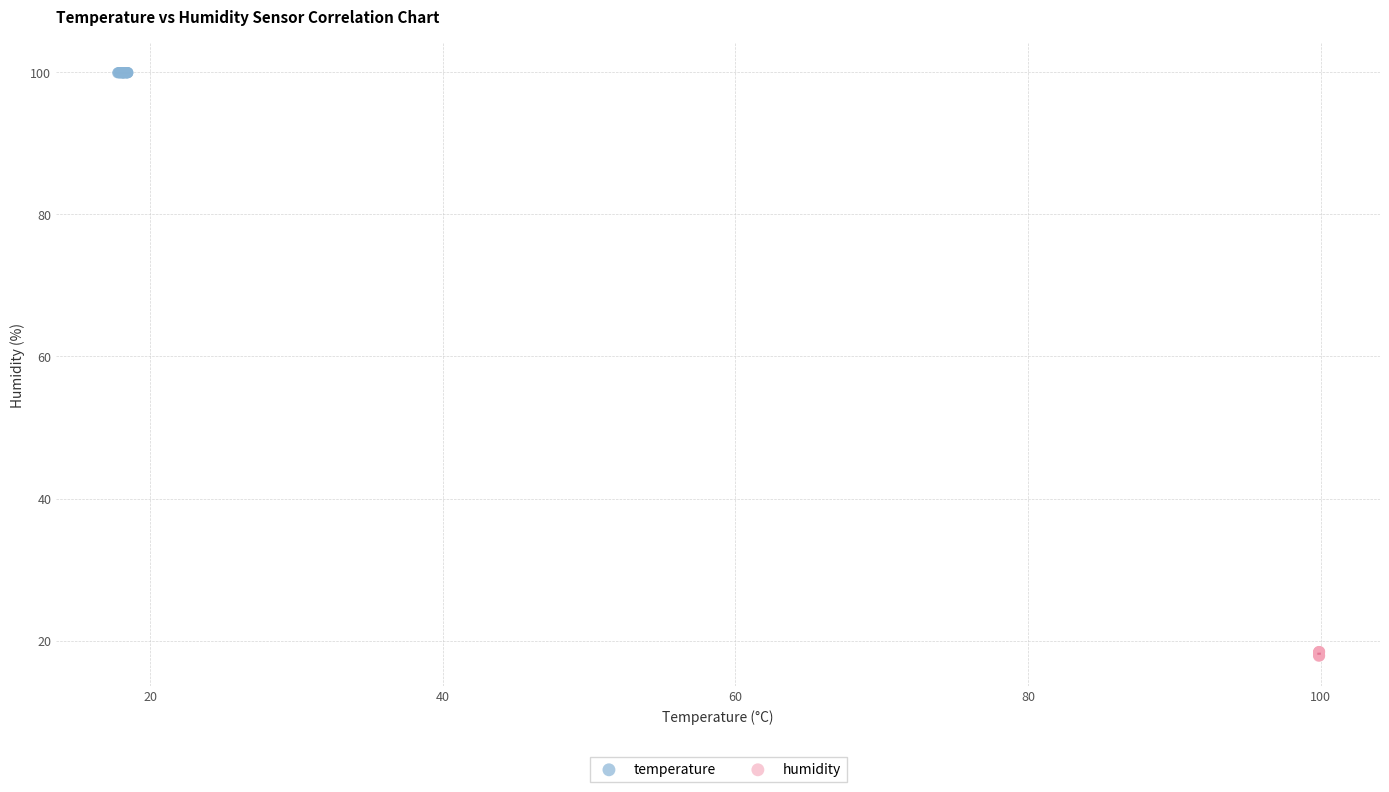

Which series contains the highest Y value?

temperature